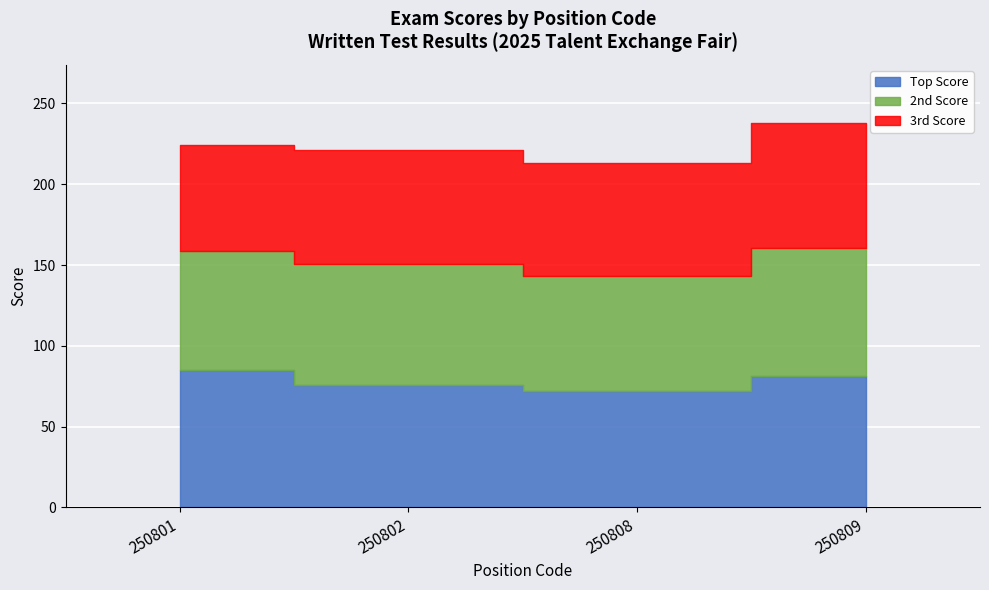

What is the difference between the maximum and minimum values in the 2nd Score series?

8.2